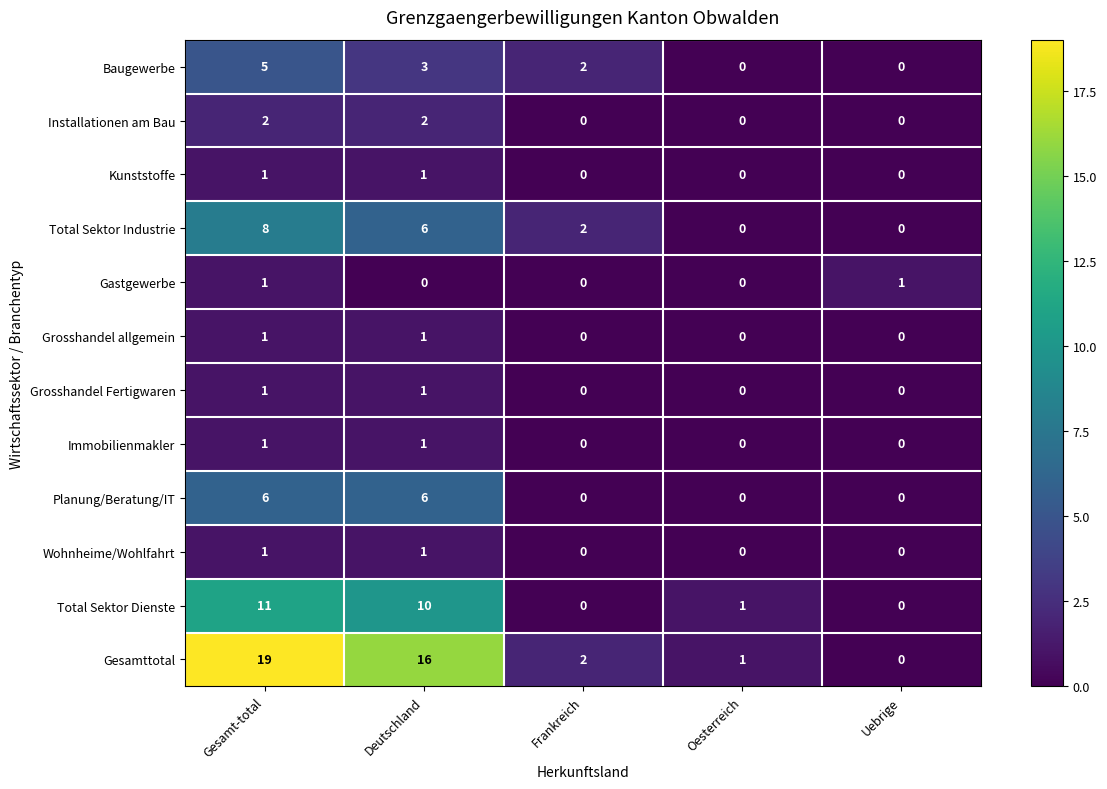

At how many categories does at least one series exceed 7?

2